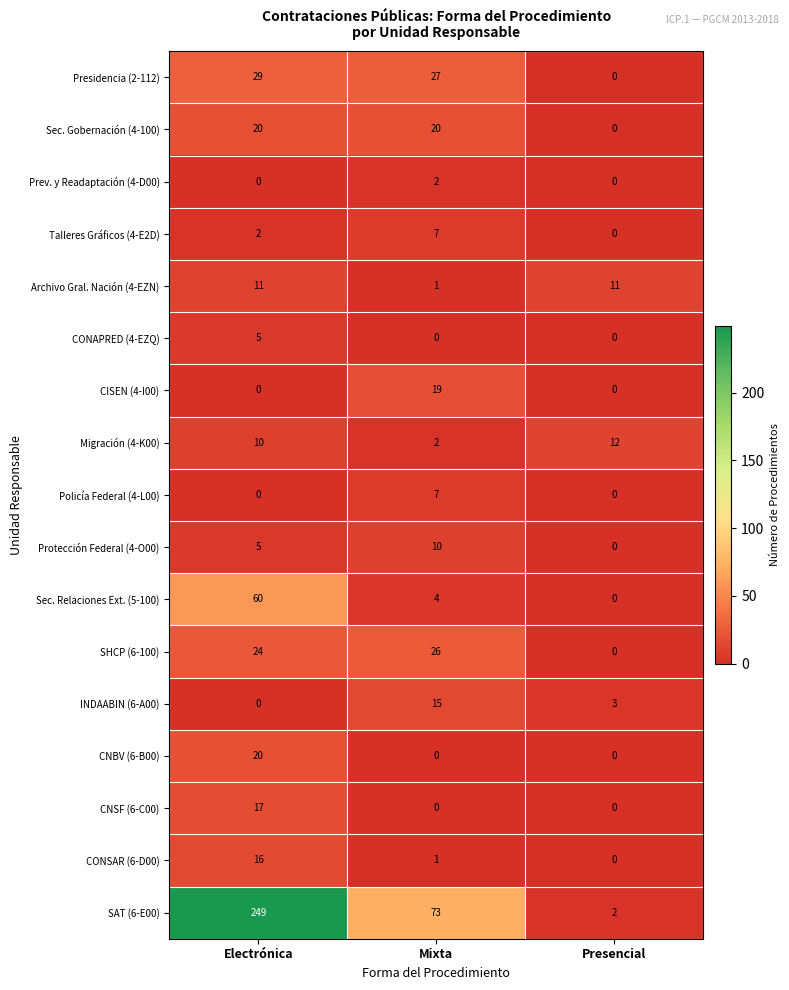

What is the average value of the CNSF (6-C00) series?

6